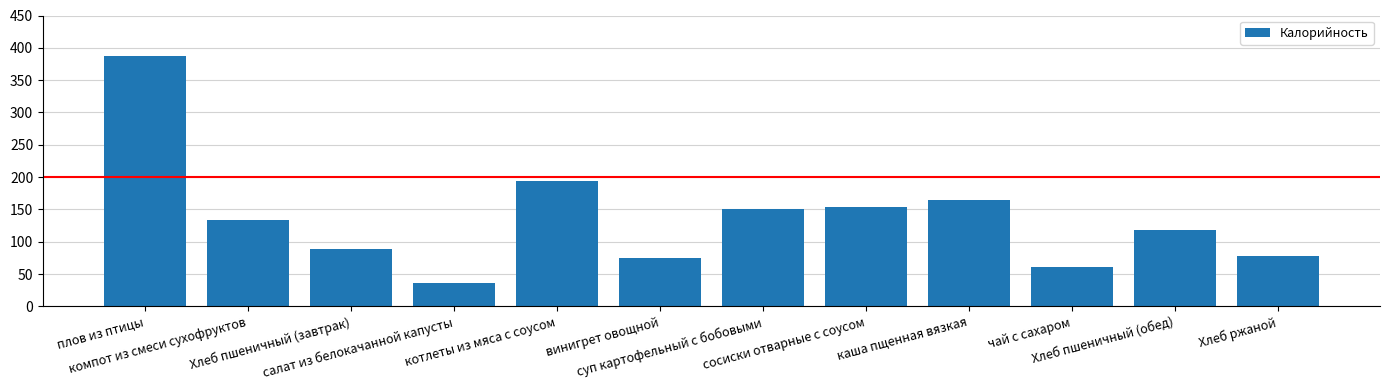

Which label corresponds to the smallest value in the chart?

салат из белокачанной капусты